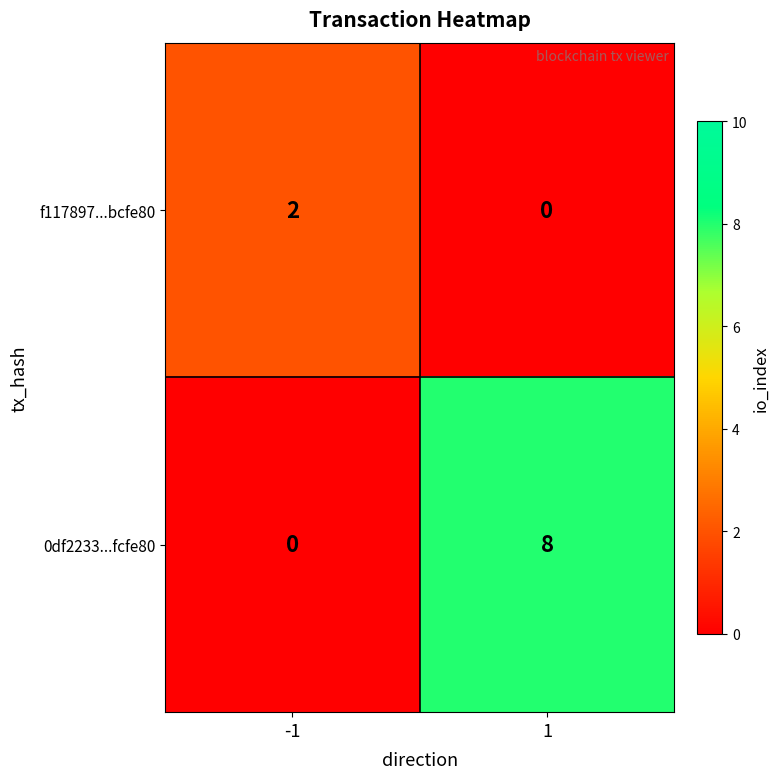

Rank the series by their maximum value, from highest to lowest.

0df2233...fcfe80, f117897...bcfe80